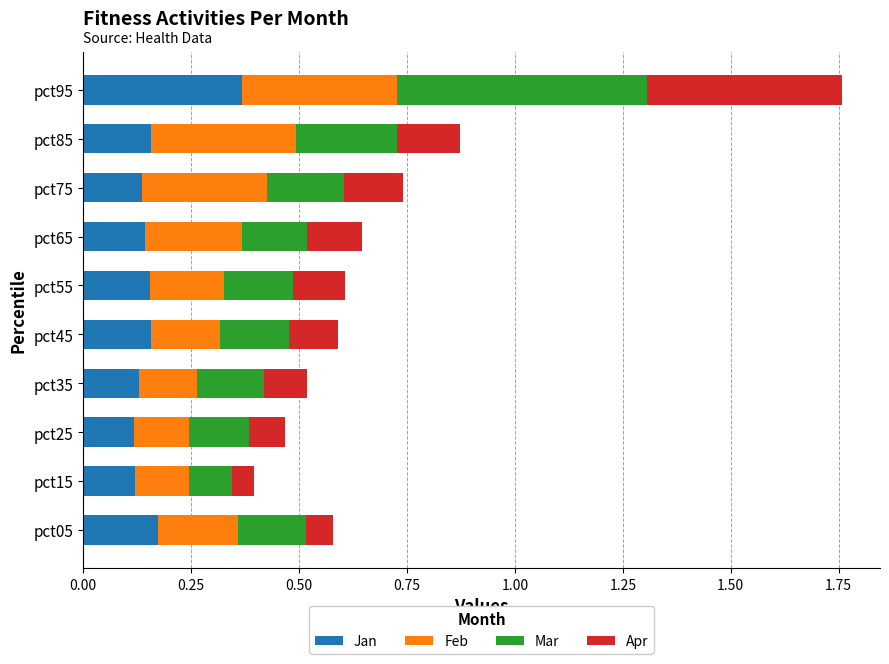

How many distinct data groups are displayed?

4